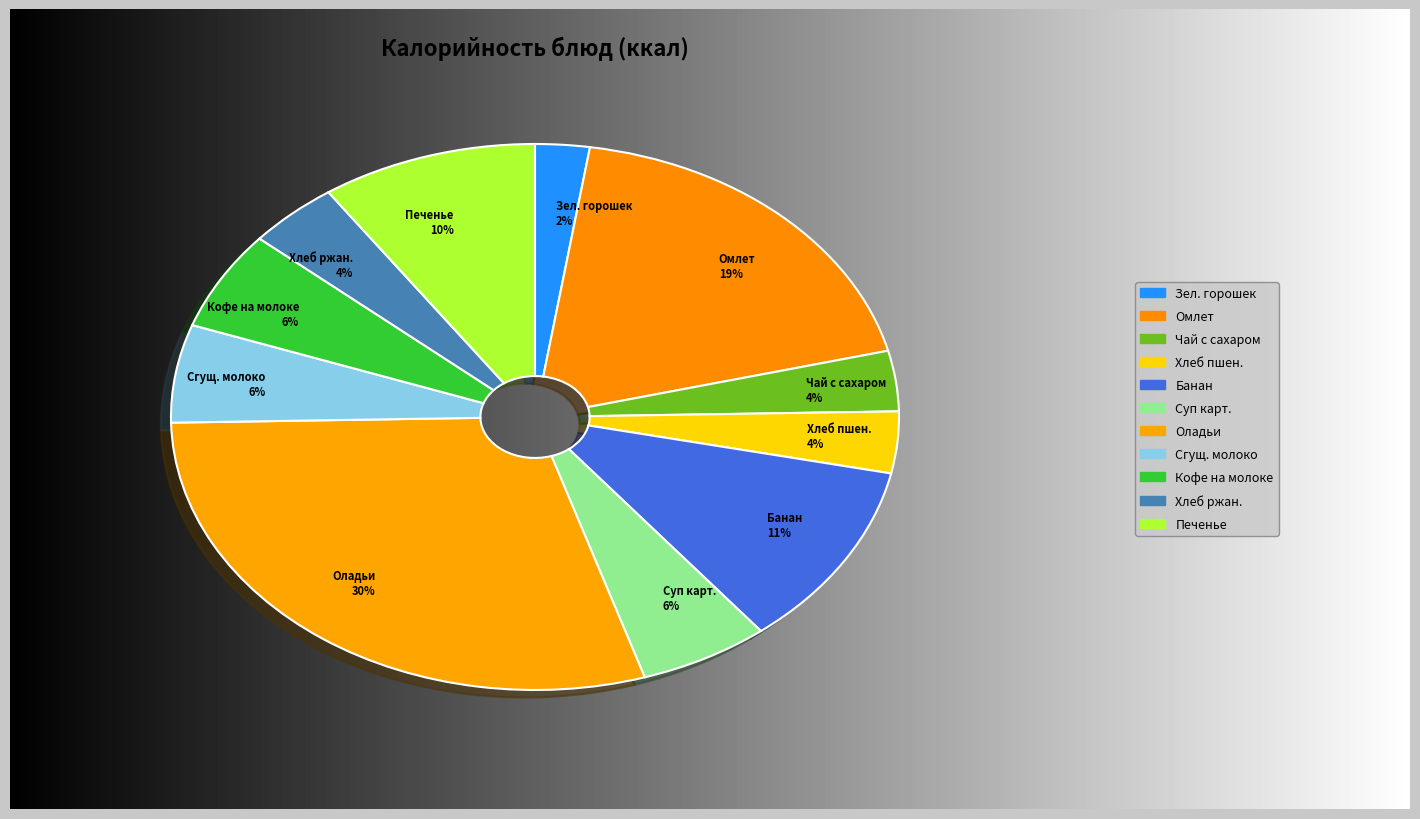

Which category has the biggest portion of the pie?

Оладьи 30%